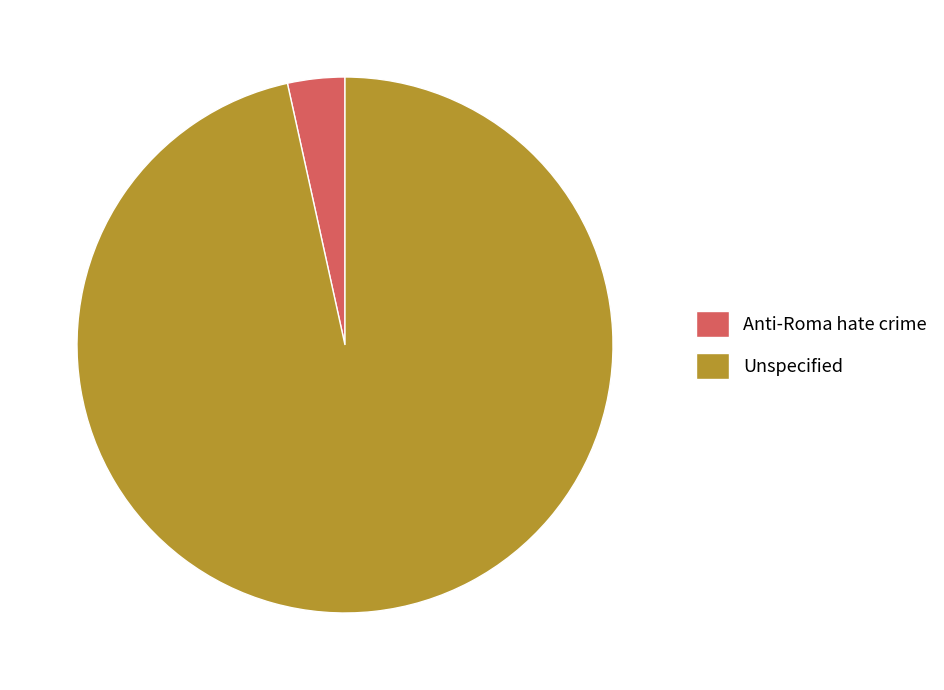

The Anti-Roma hate crime slice represents 13% of the pie. True or false?

False